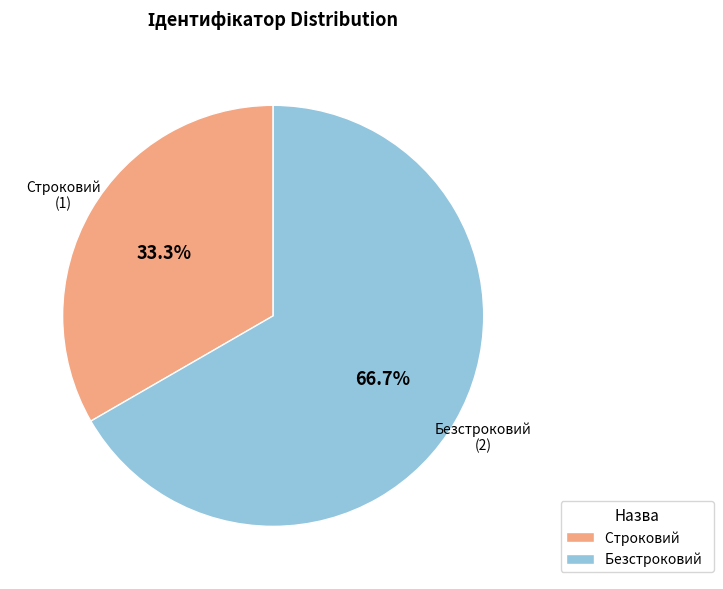

Combined, do Строковий and Безстроковий account for over 50%?

Yes